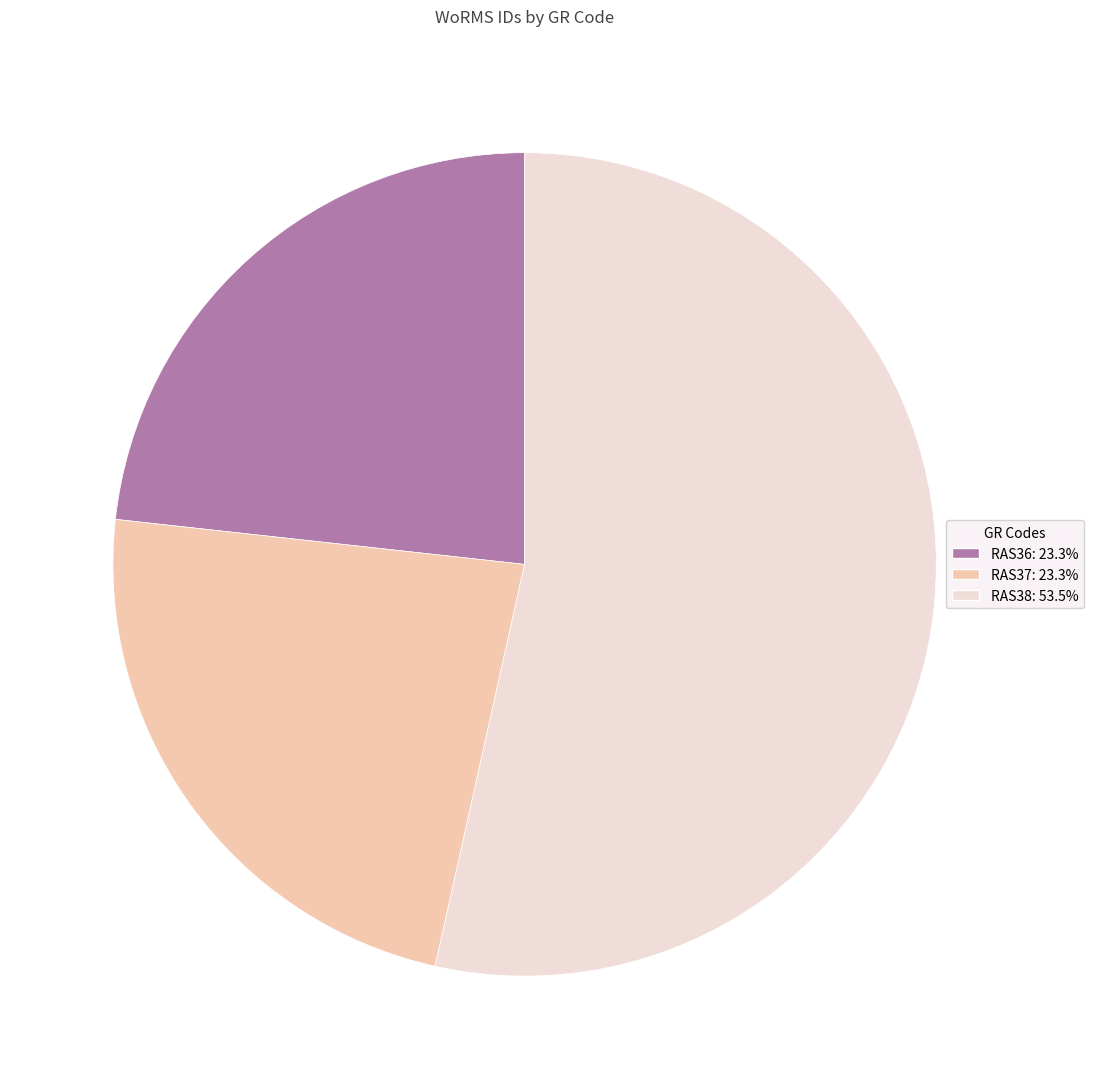

How many slices are in this pie chart?

3